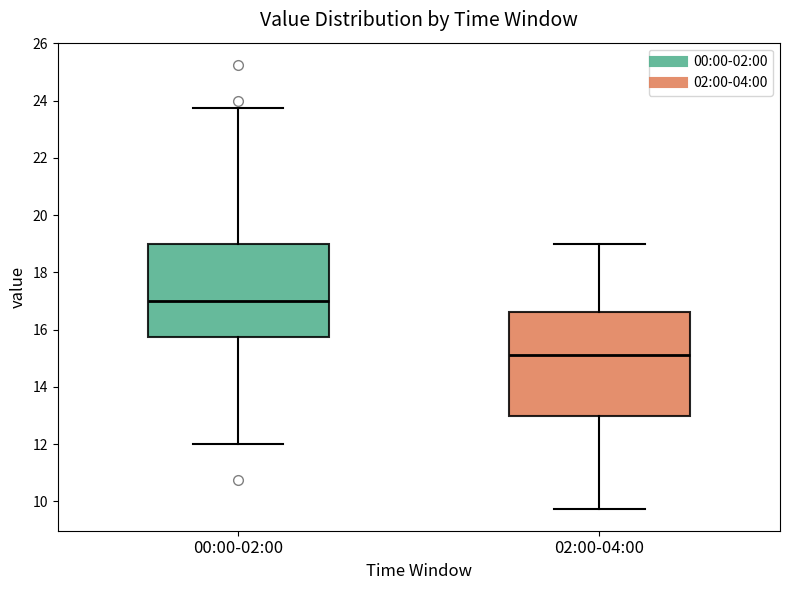

Reading left to right, read every box against the y-axis: the position of its median line, the range the box covers, and the ends of its whiskers. The values are not printed on the chart, so give them approximately, as read against the axis.

00:00-02:00: median 17.0, box 15.8 to 19.0, whiskers 12.0 to 23.8
02:00-04:00: median 15.2, box 13.0 to 16.6, whiskers 9.8 to 19.0